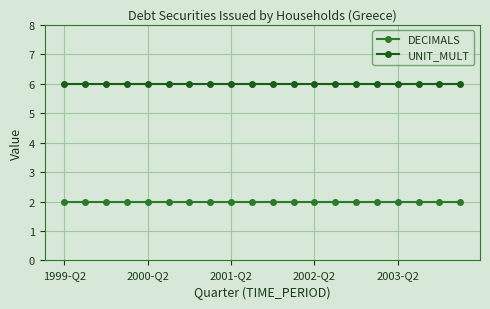

At how many categories does at least one series exceed 4?

20